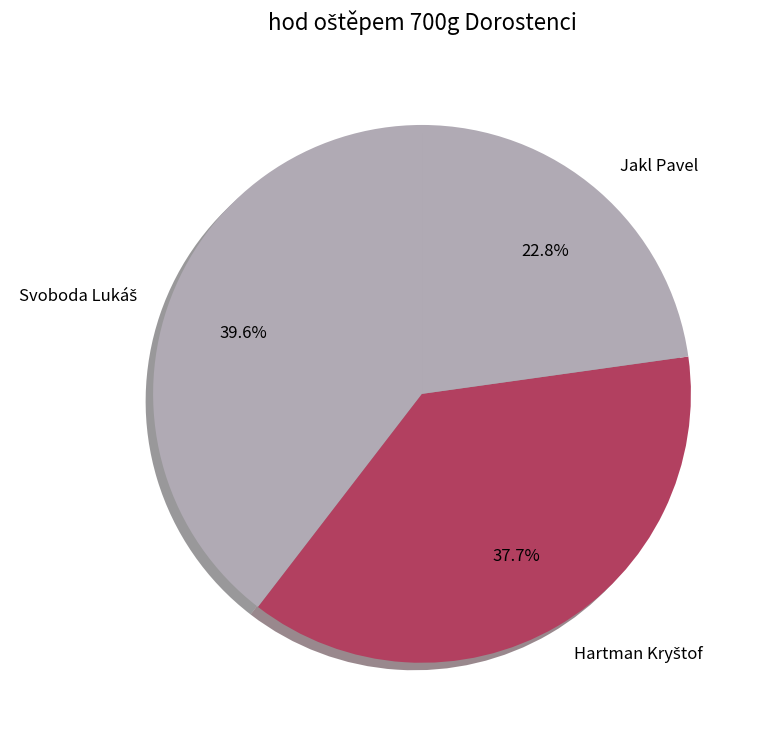

Does any single category account for the majority?

No